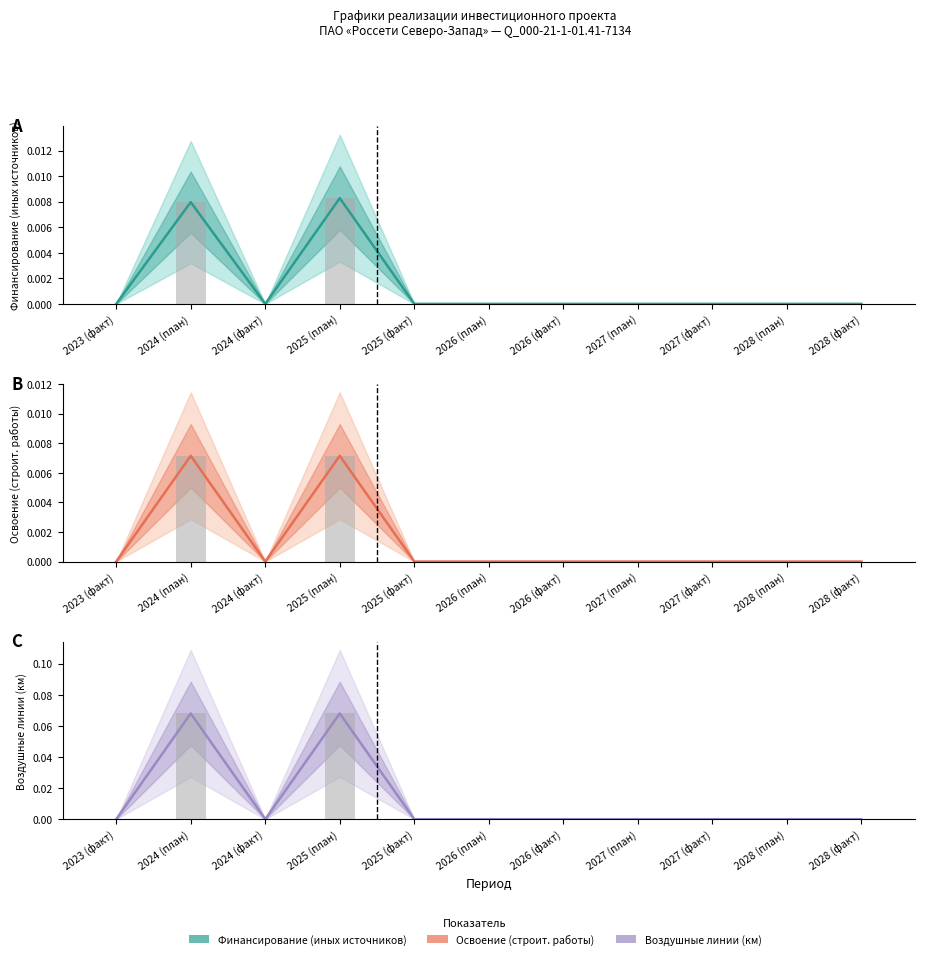

Which category has the lowest value across all series?

2023 (факт)